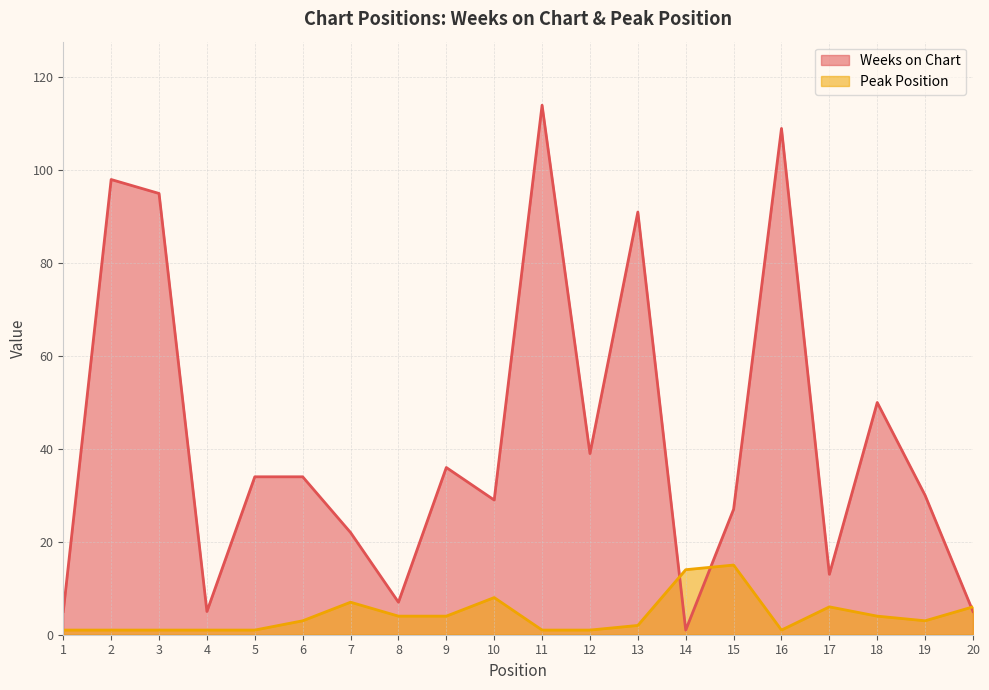

Reading left to right, what are all the values shown in this chart?

Weeks on Chart: 1=5	2=98	3=95	4=5	5=34	6=34	7=22	8=7	9=36	10=29	11=114	12=39	13=91	14=1	15=27	16=109	17=13	18=50	19=30	20=5
Peak Position: 1=1	2=1	3=1	4=1	5=1	6=3	7=7	8=4	9=4	10=8	11=1	12=1	13=2	14=14	15=15	16=1	17=6	18=4	19=3	20=6